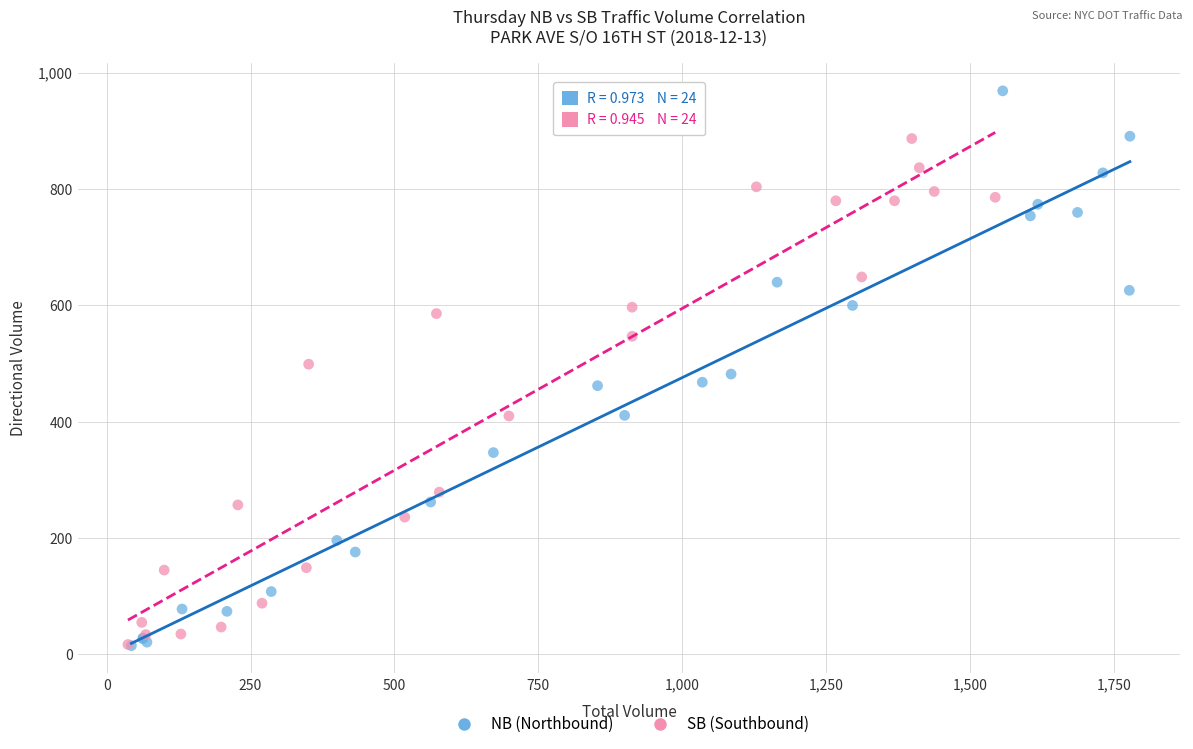

Which series reaches the maximum Y coordinate?

NB (Northbound)